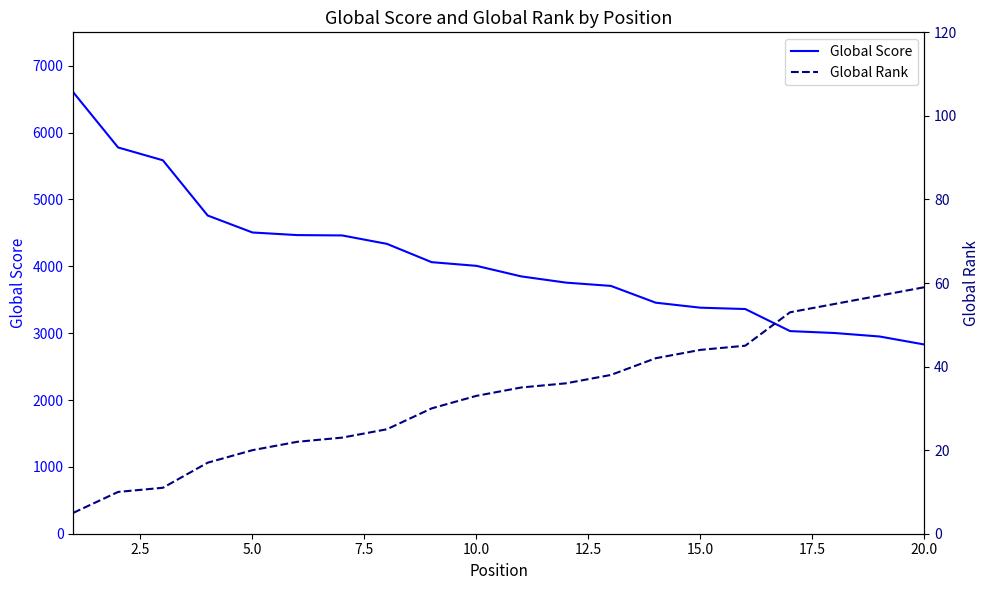

What is the maximum value for Global Score?

6603